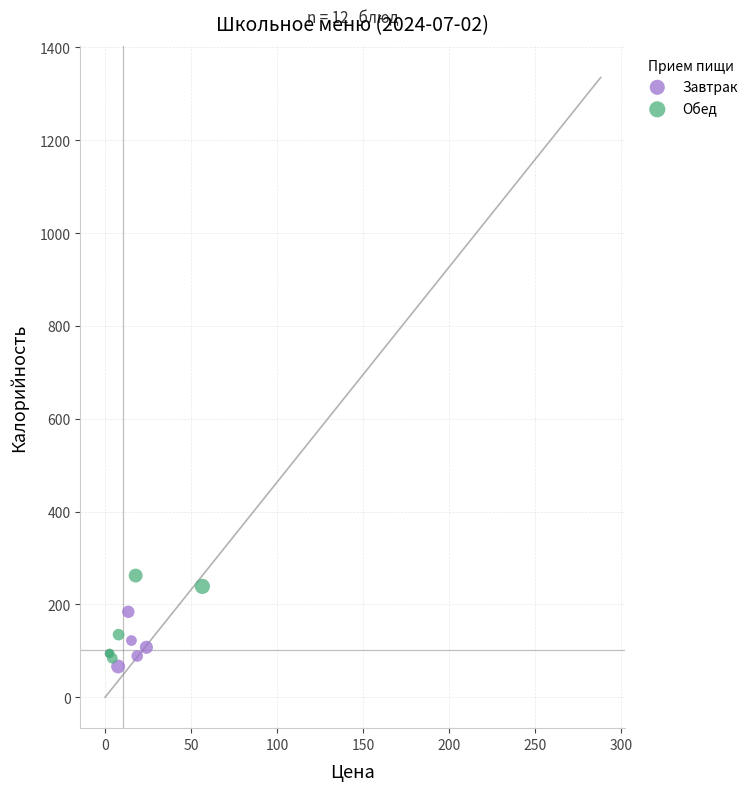

Which series has the widest spread of Y values?

Обед